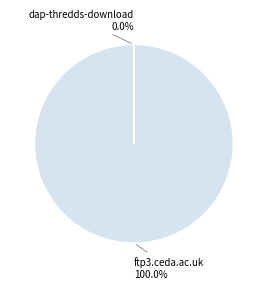

Is there any slice that represents more than half of the pie?

Yes